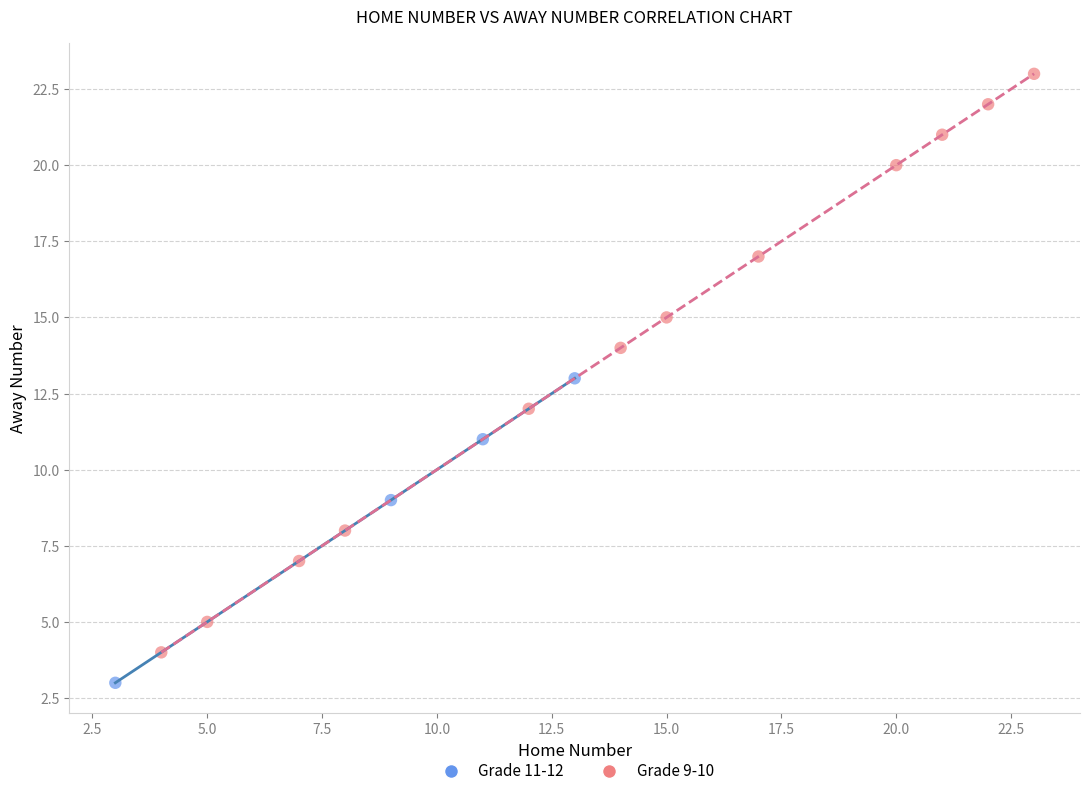

Which series contains the lowest Y value?

Grade 11-12